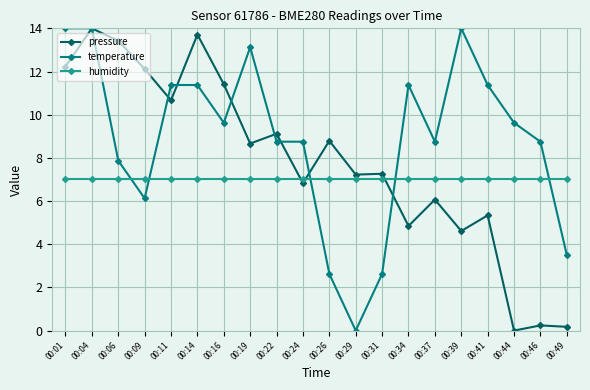

Is it true that humidity equals 7.0 at 00:39?

True